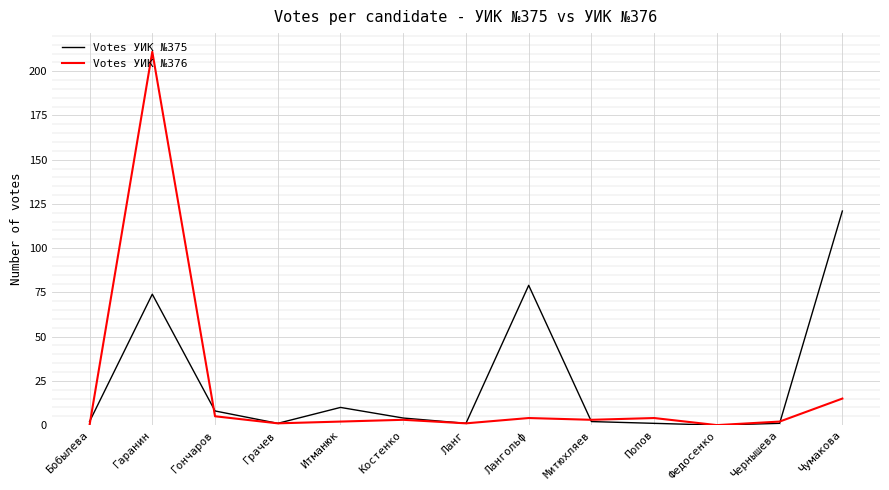

Where does the Votes УИК №376 series first go above 3?

Гаранин